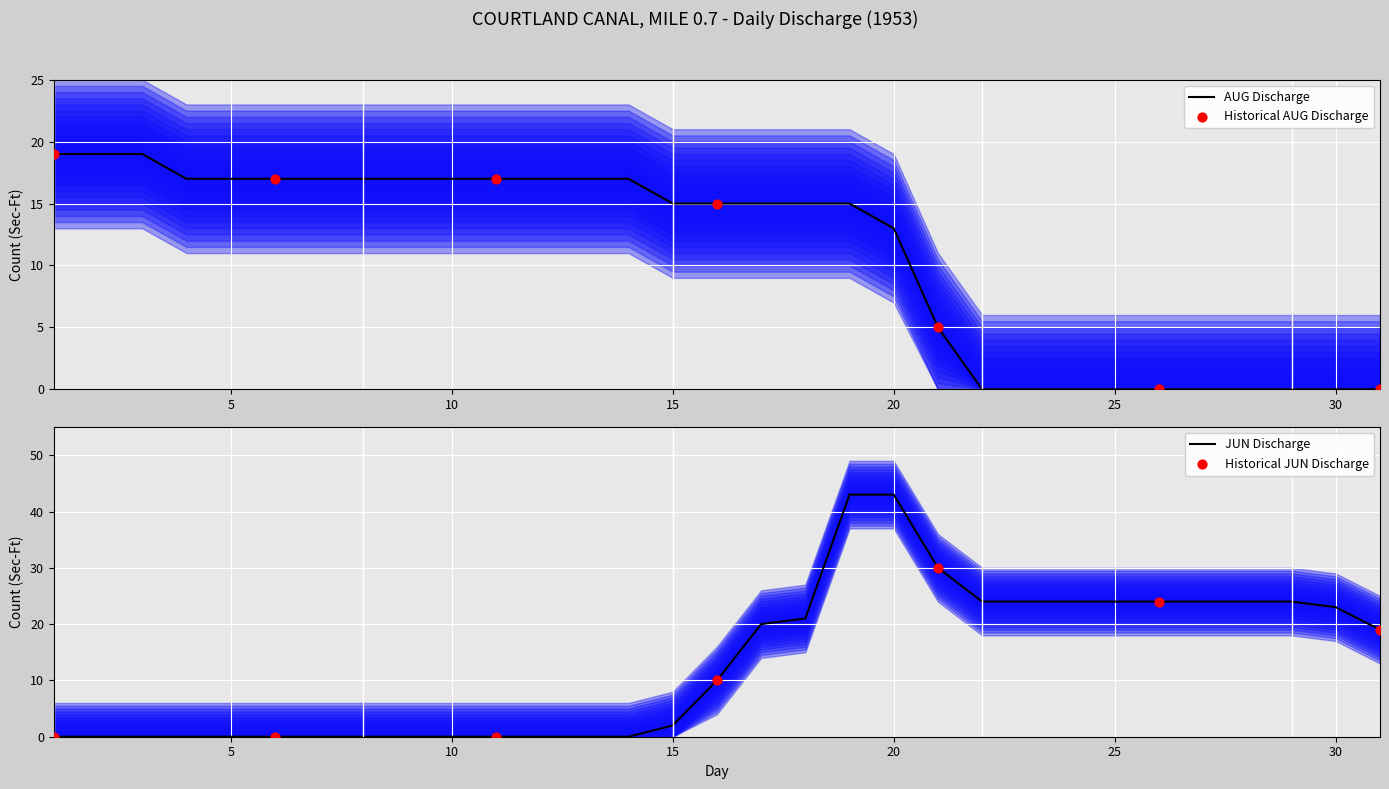

Is it true that AUG Discharge equals 27 at 15?

False